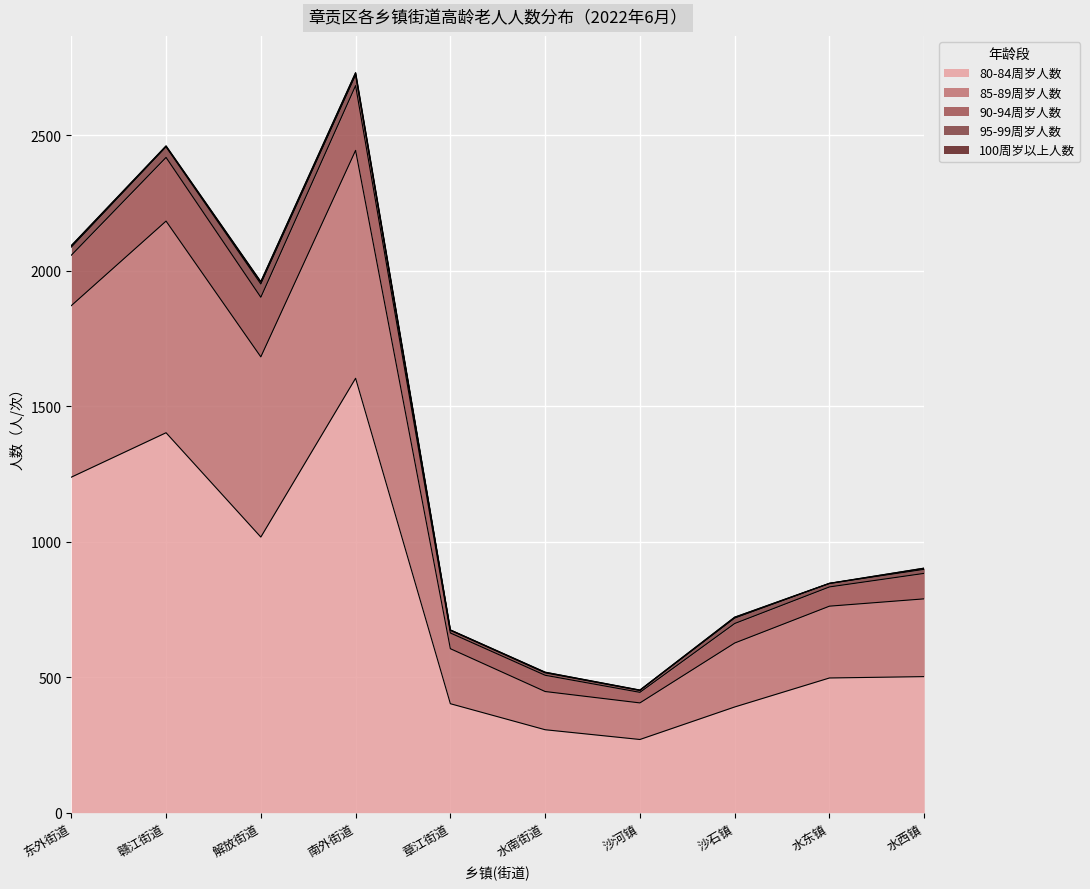

The value of 80-84周岁人数 at 南外街道 is 2546. True or false?

False